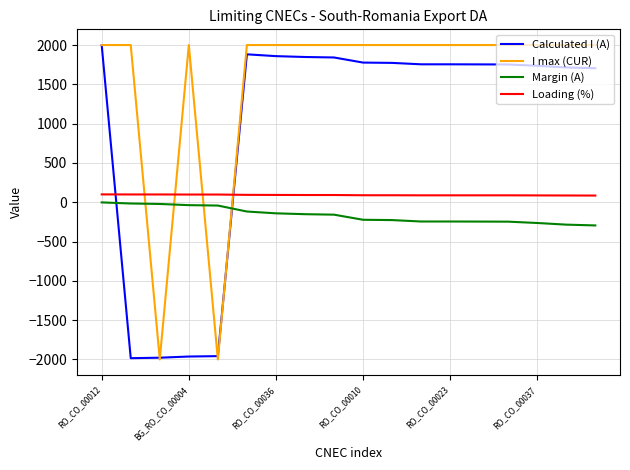

True or false: I max (CUR) and Margin (A) cross at least once.

True